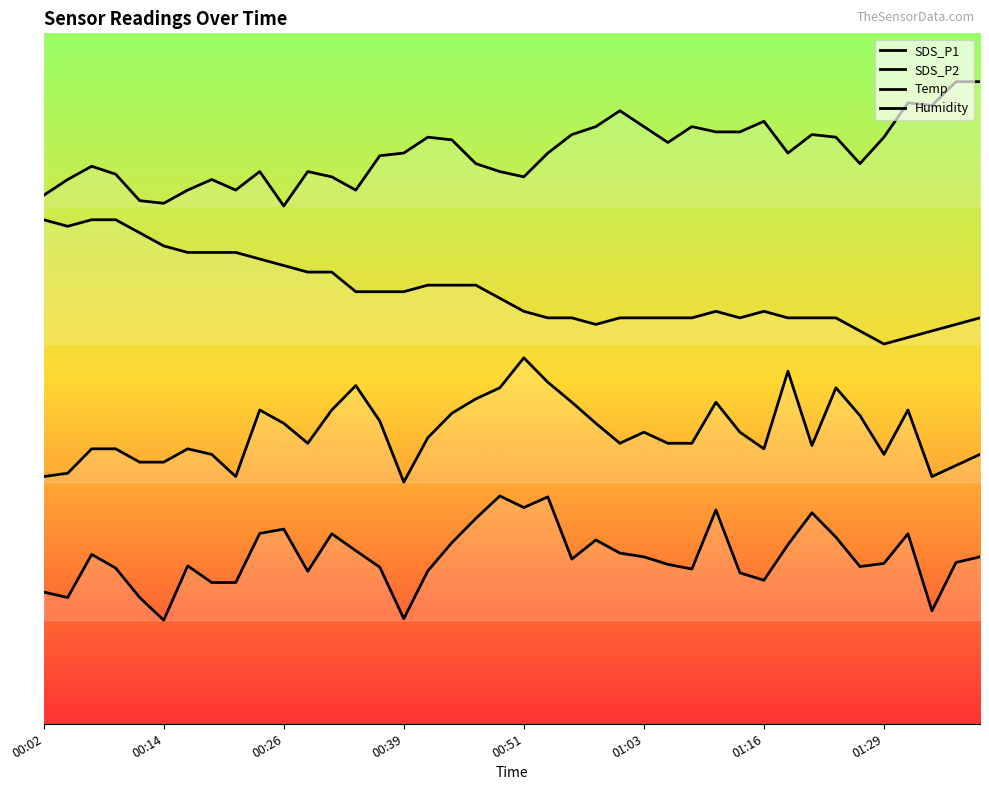

Where is the first local minimum for Humidity?

00:14